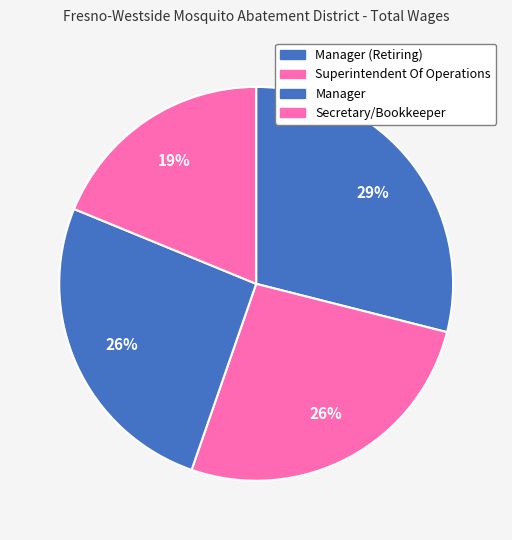

To the nearest percent, what portion does Manager represent?

26%